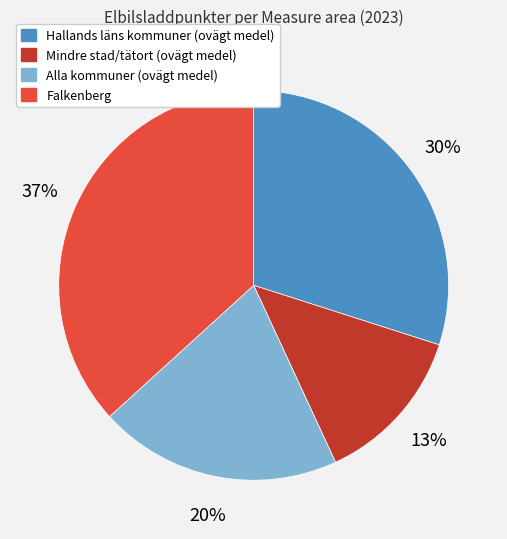

What is the largest slice in the pie chart?

Falkenberg